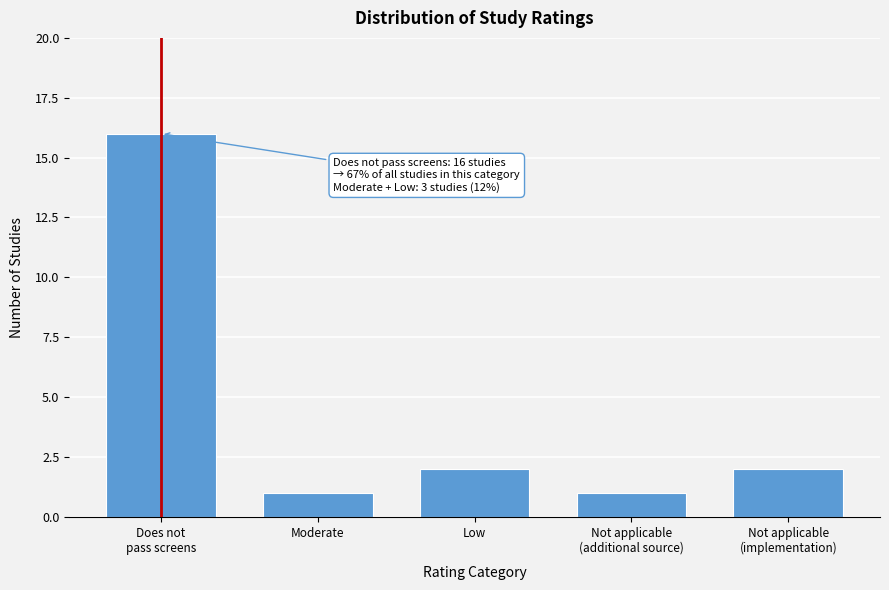

Reading left to right, what are all the values shown in this chart?

16	1	2	1	2